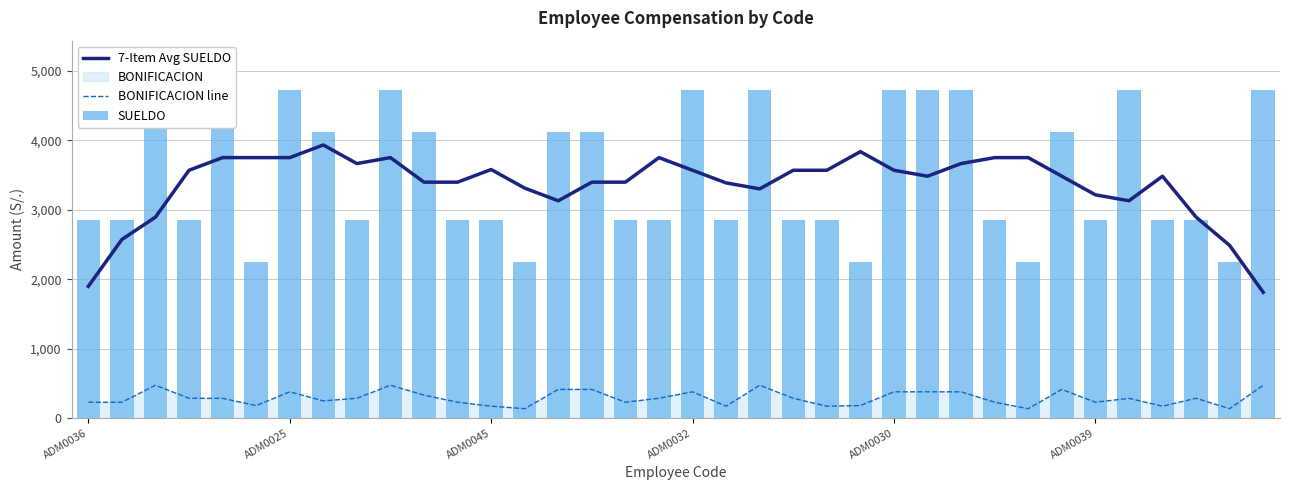

True or false: 7-Item Avg SUELDO and BONIFICACION line intersect in this chart.

False